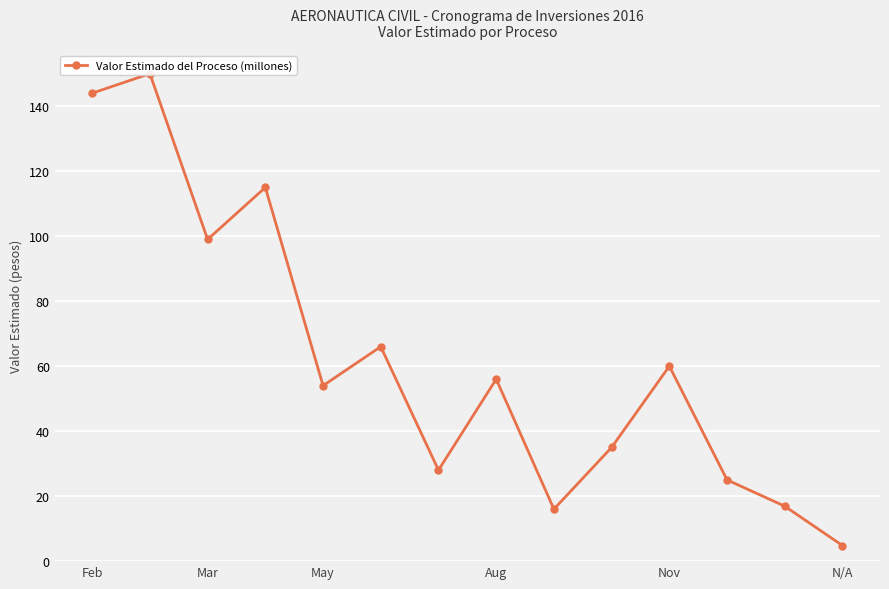

True or false: there are more than 2 points higher than both neighbors.

True